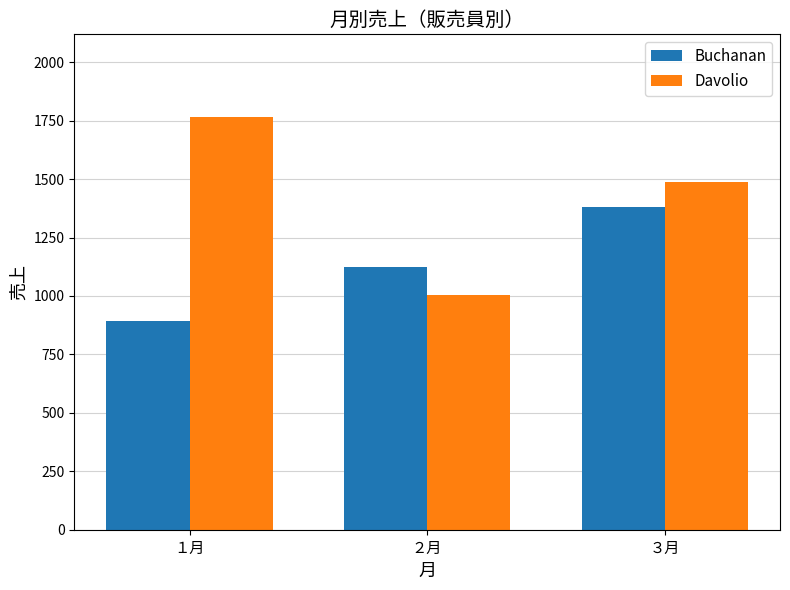

Where is Buchanan nearest to the value 1135?

２月